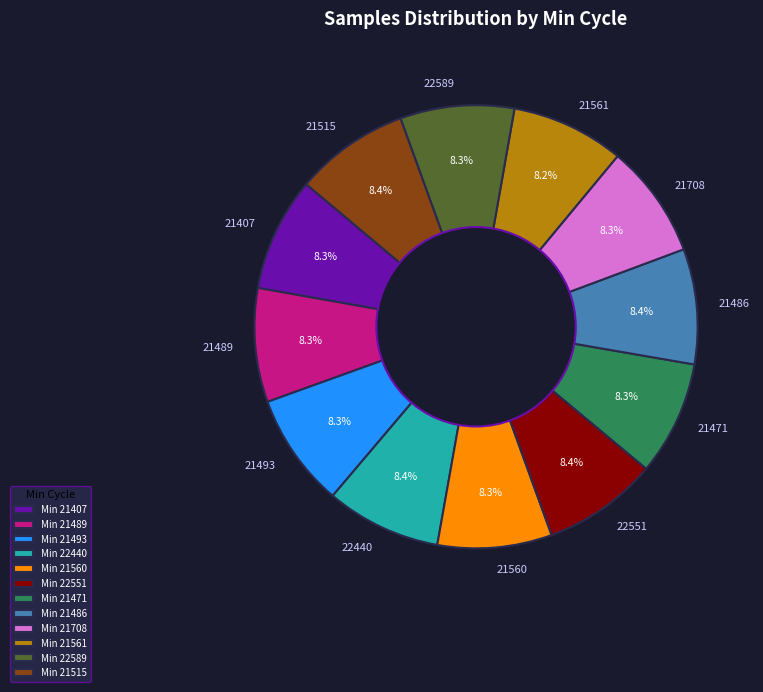

What is the total percentage of 21407 and 21489?

16.6%